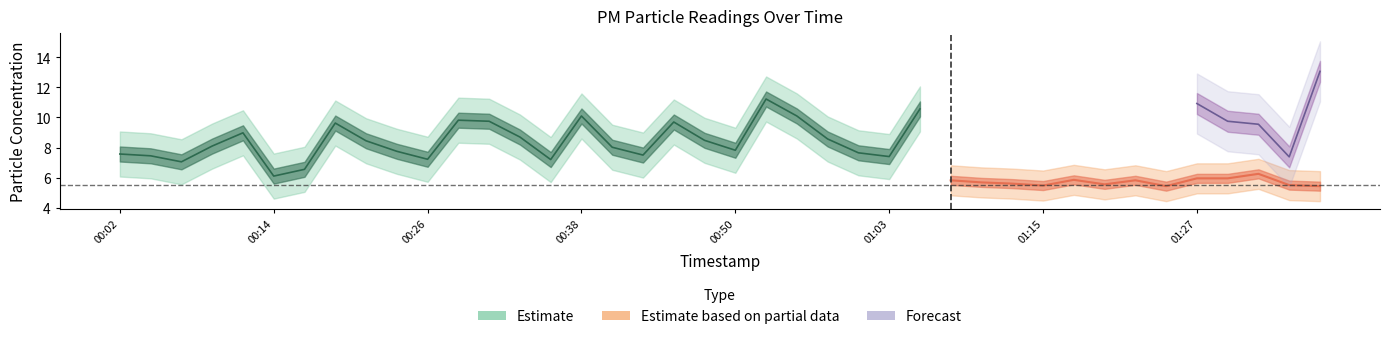

True or false: P2 has a value of 8.7 at 7.

False